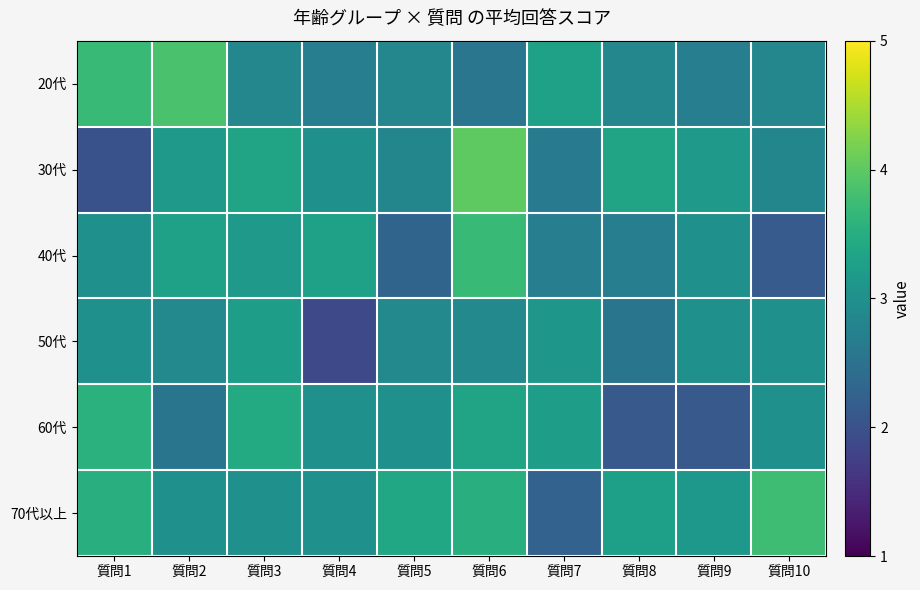

How many categories are shown in the chart?

10